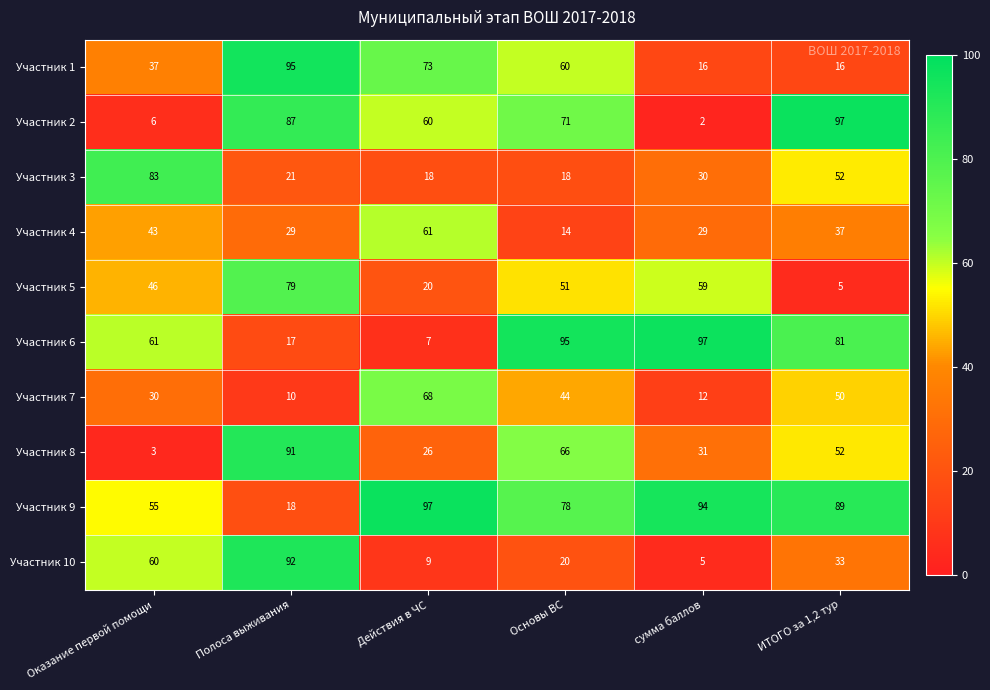

What is the highest value of the Участник 4 series?

61